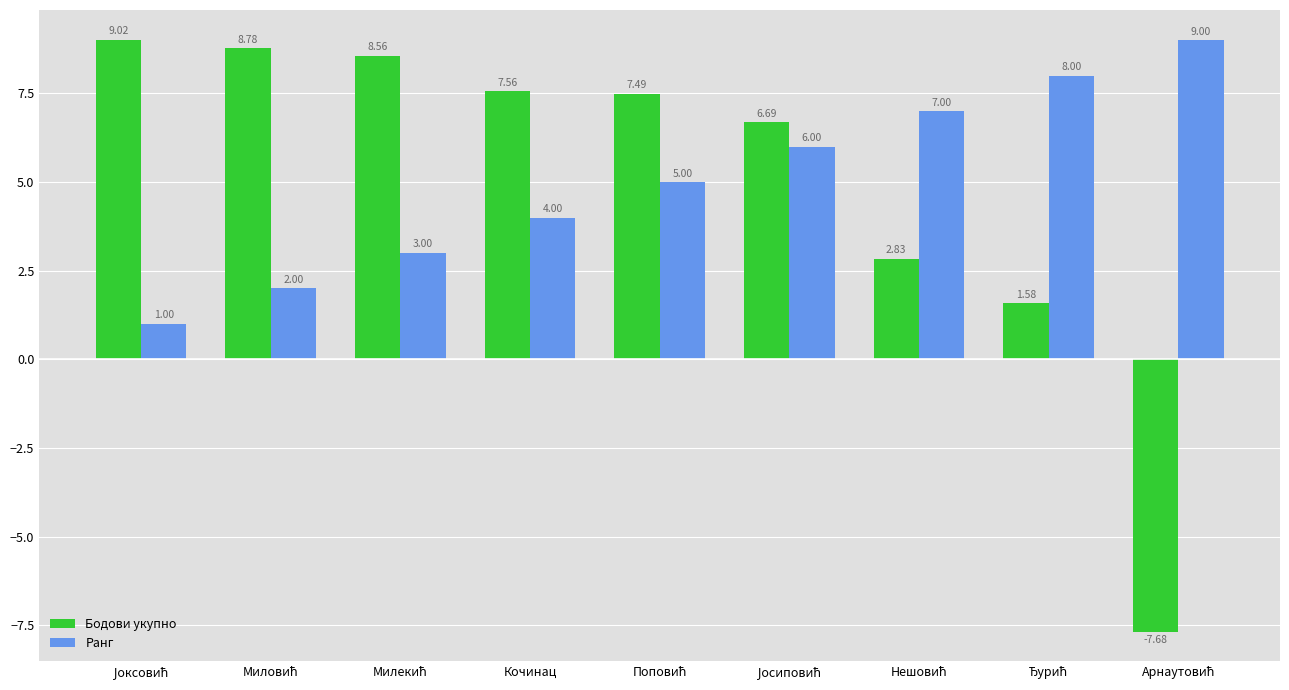

What is the difference between the maximum and minimum values in the Бодови укупно series?

16.7